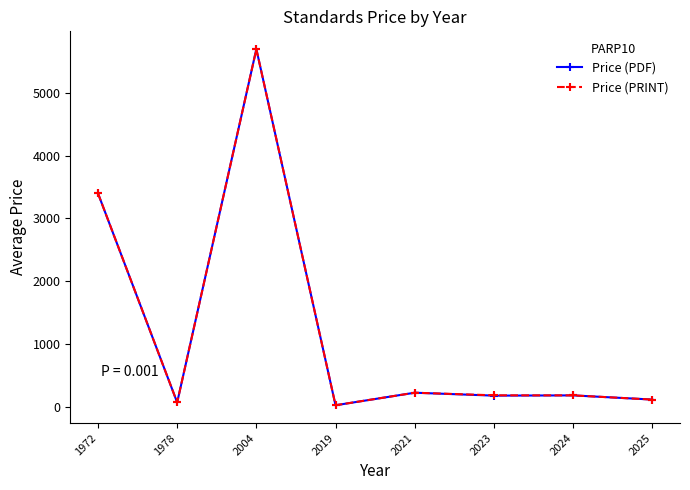

What is the highest value of the Price (PRINT) series?

5700.0